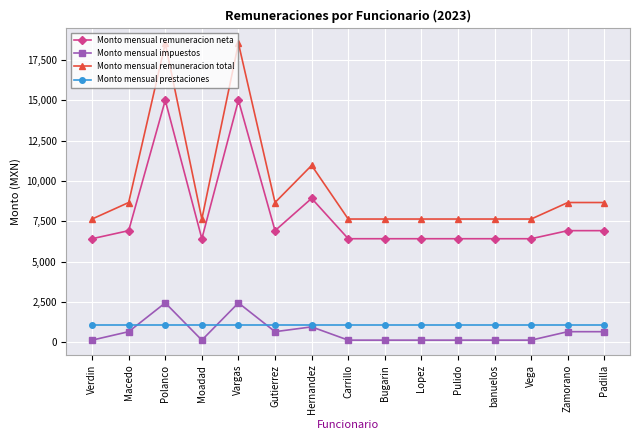

What is the difference between the maximum and minimum values in the Monto mensual impuestos series?

2306.5